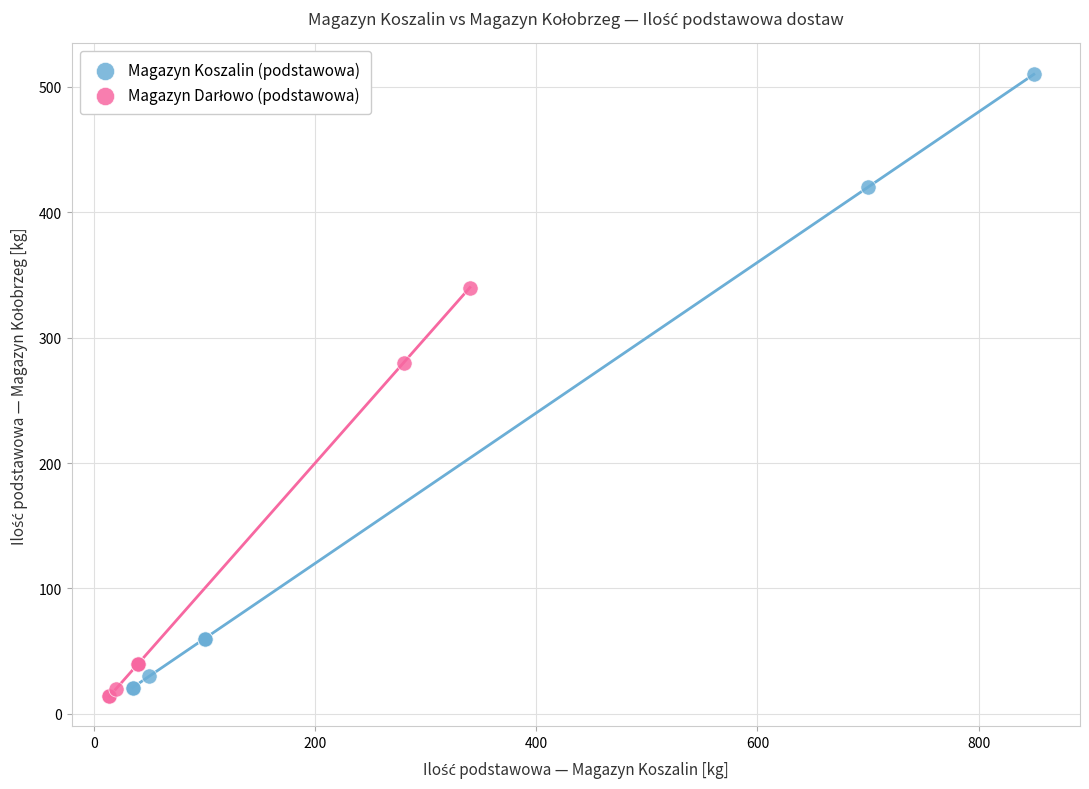

Which series contains the highest Y value?

Magazyn Koszalin (podstawowa)